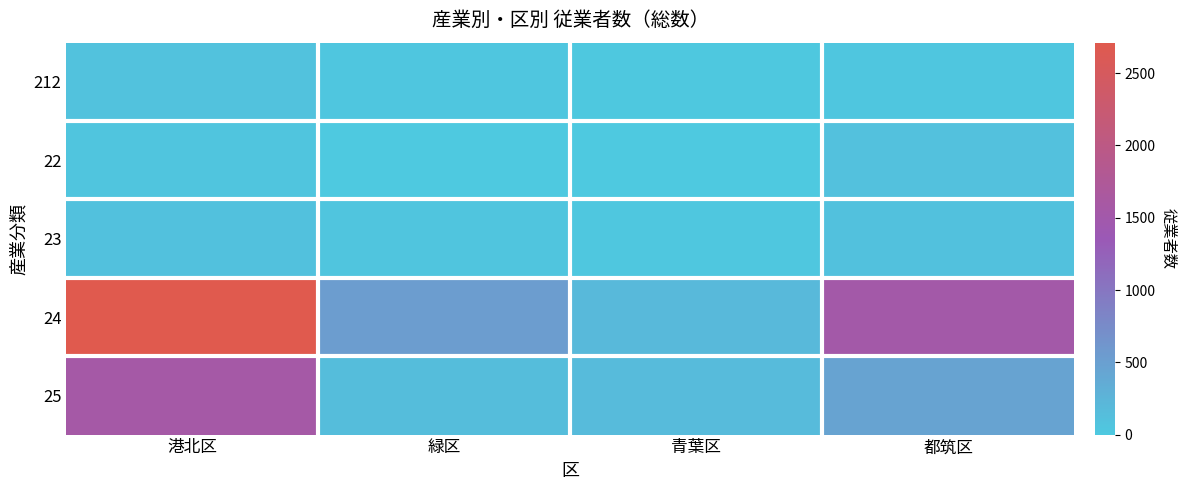

Between 都筑区 and 港北区, which is larger?

港北区